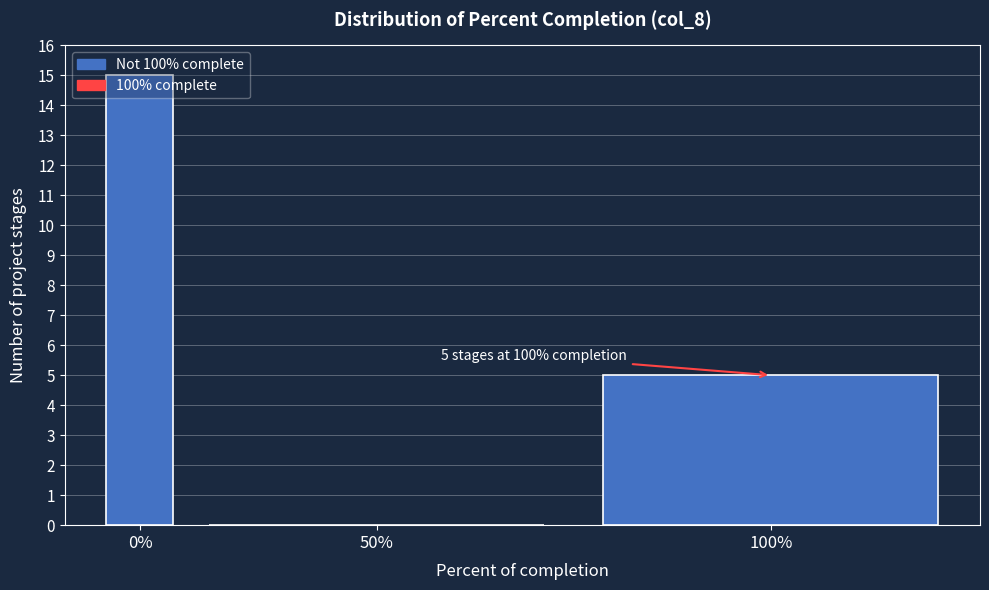

What is the sum of all values?

20